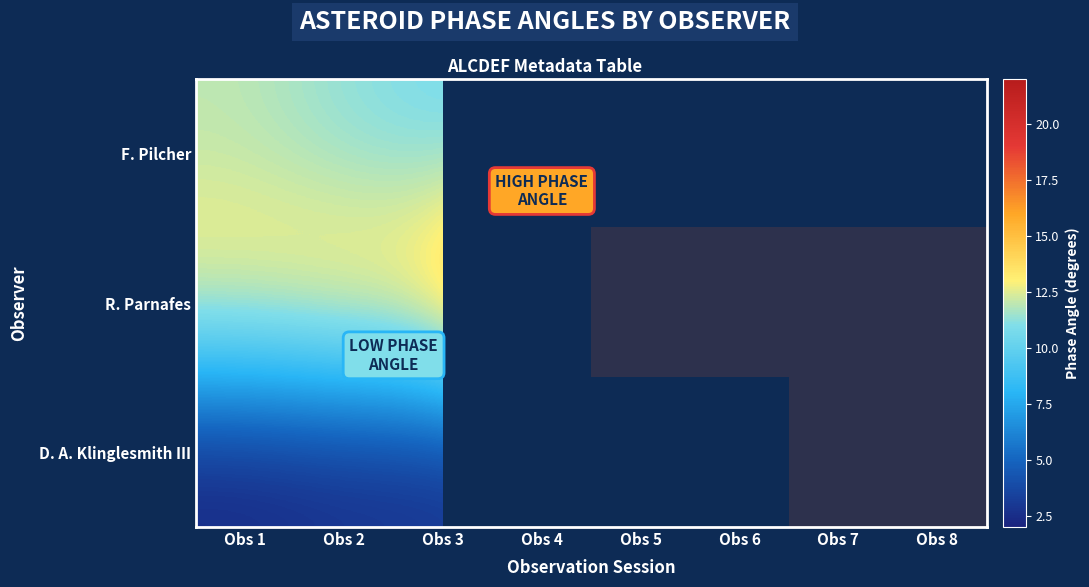

What is the highest value of the F. Pilcher series?

12.0